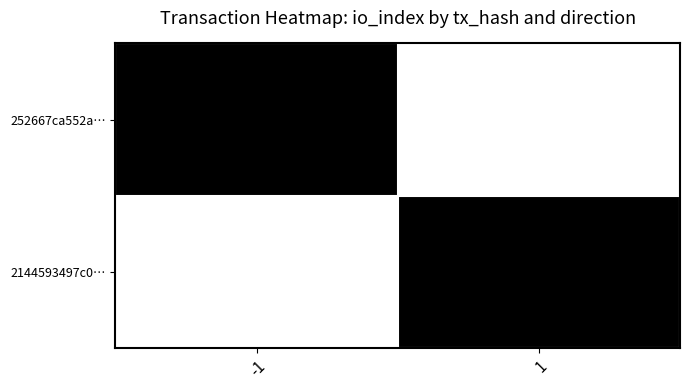

Count the number of categories in the chart.

2